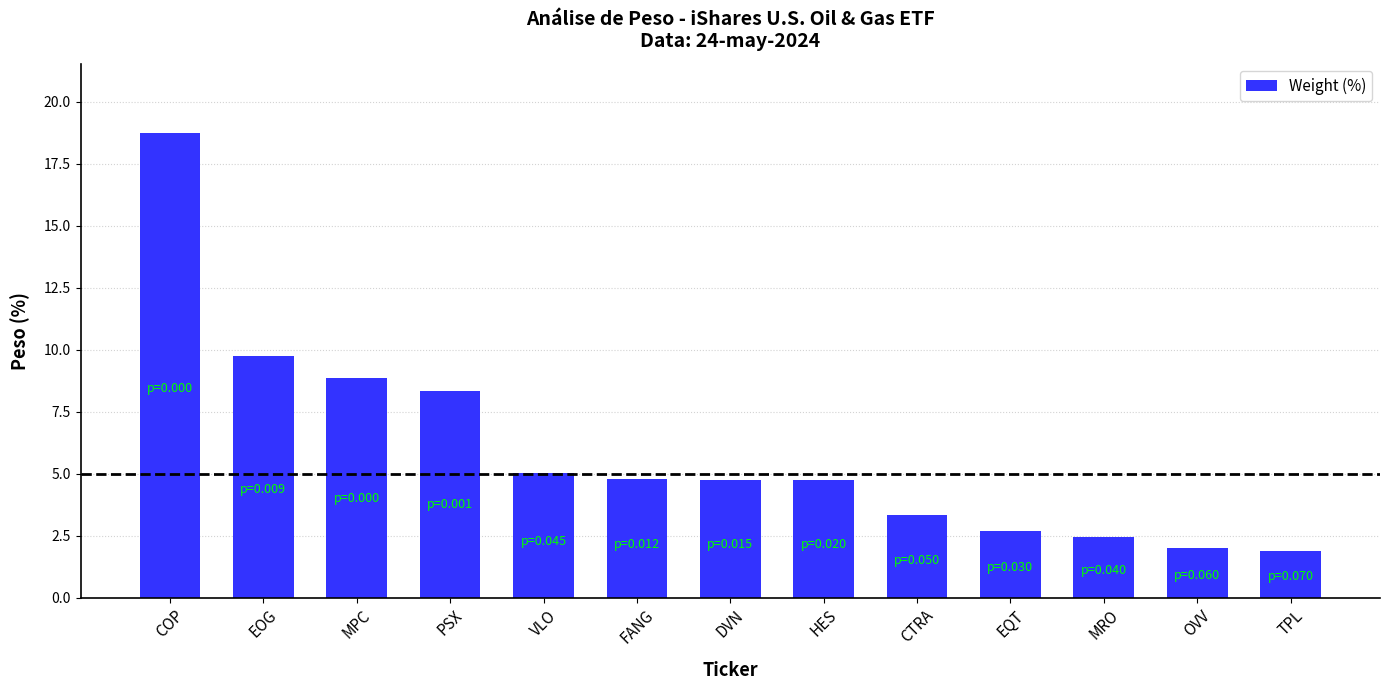

What is the smallest value displayed?

1.9